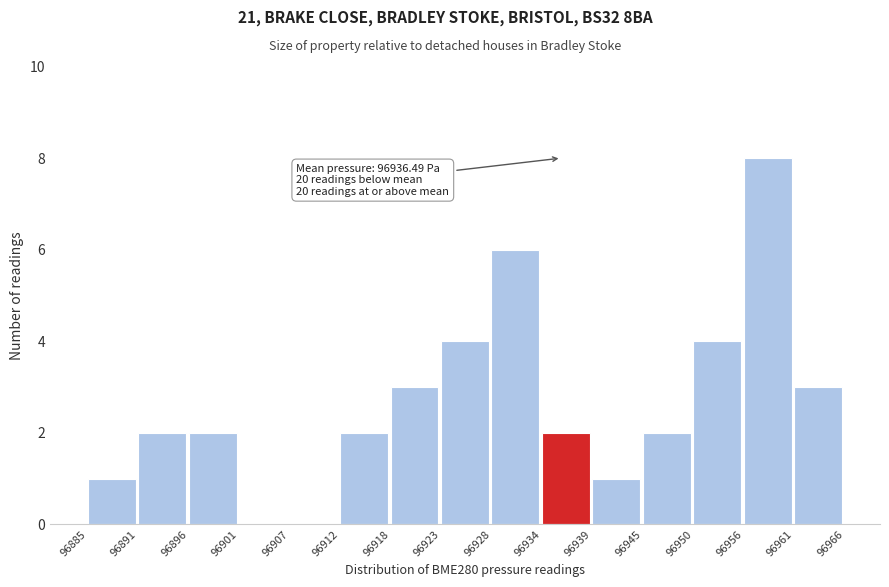

Reading left to right, what are all the values shown in this chart?

96885=1	96891=2	96896=2	96901=0	96907=0	96912=2	96918=3	96923=4	96928=6	96934=2	96939=1	96945=2	96950=4	96956=8	96961=3